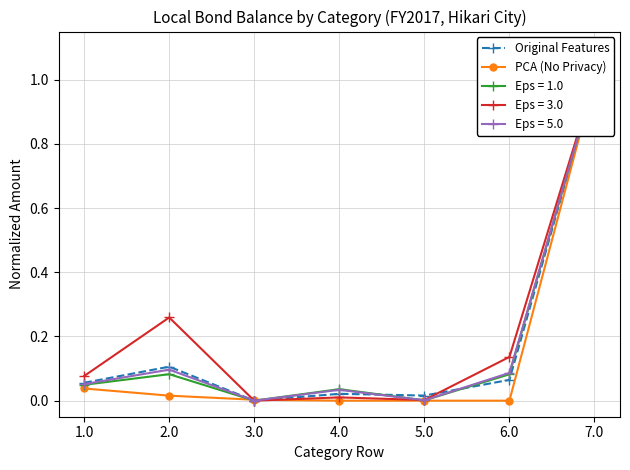

How many values in PCA (No Privacy) are above zero?

4